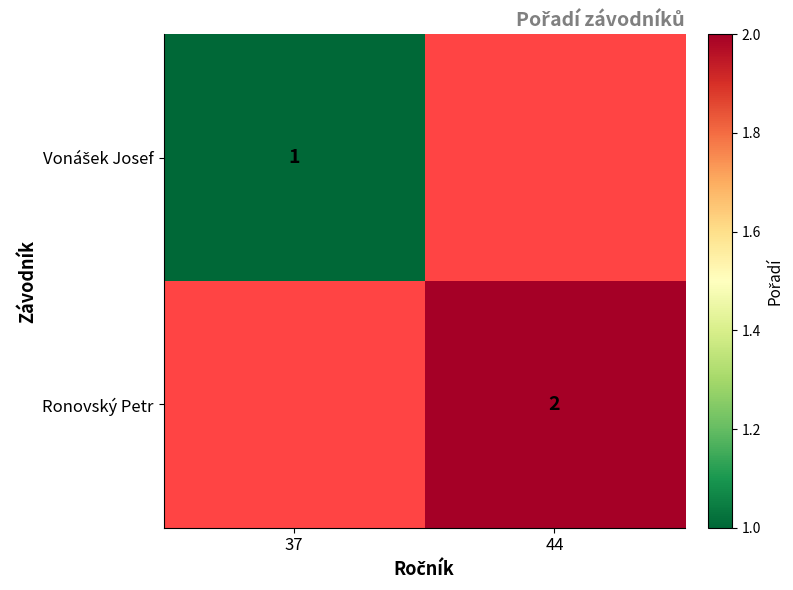

Is it true that Ronovský Petr equals 2 at 44?

True